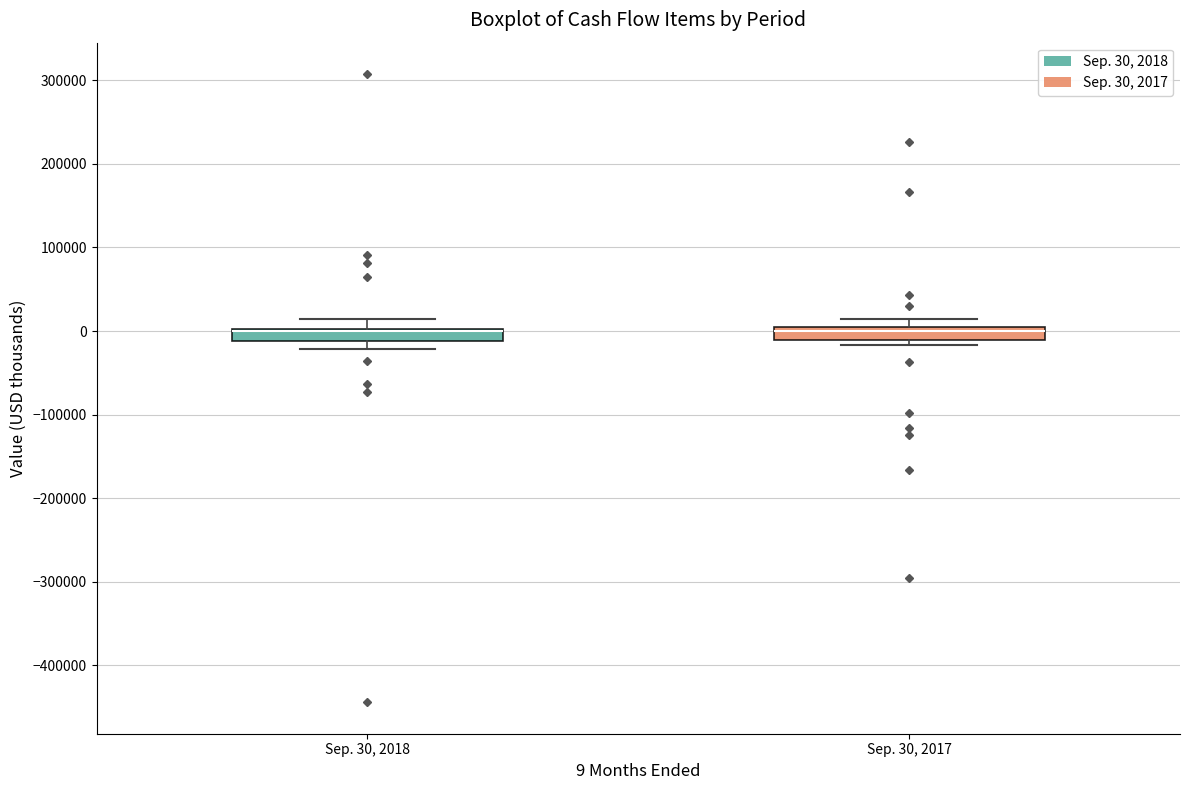

Where is the upper edge of the box for Sep. 30, 2017 on the y-axis? The values are not printed on the chart, so give them approximately, as read against the axis.

0